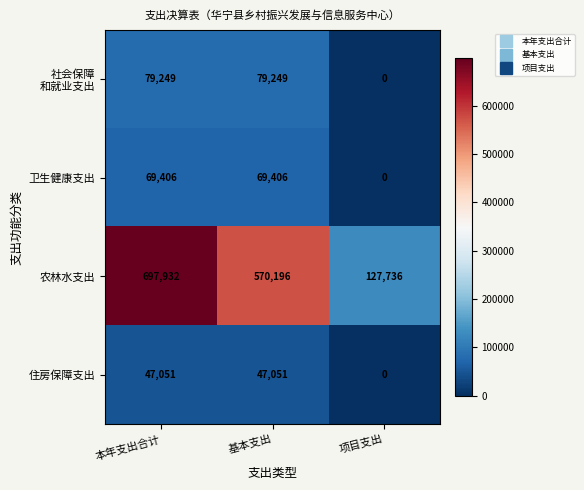

Which series changed the most between 本年支出合计 and 项目支出?

农林水支出